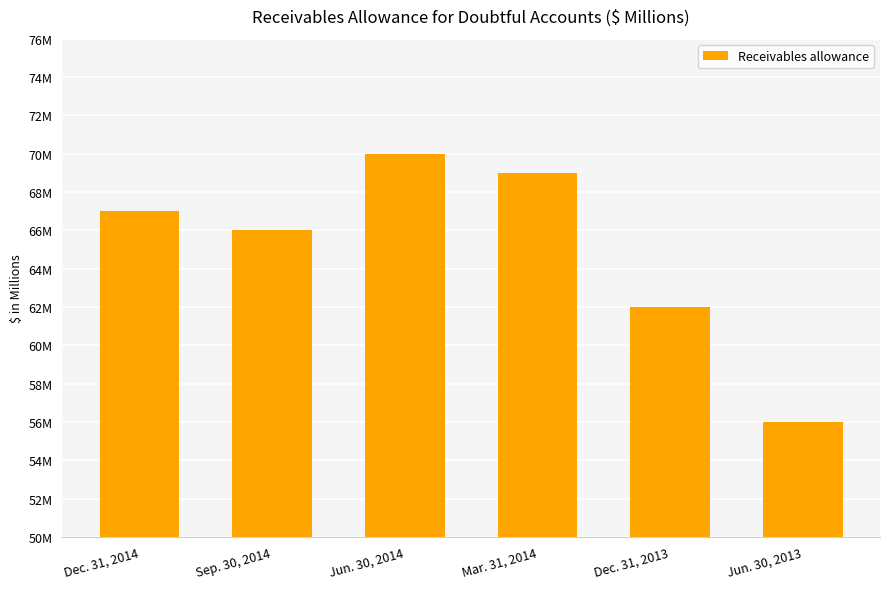

How many values are below 67?

3